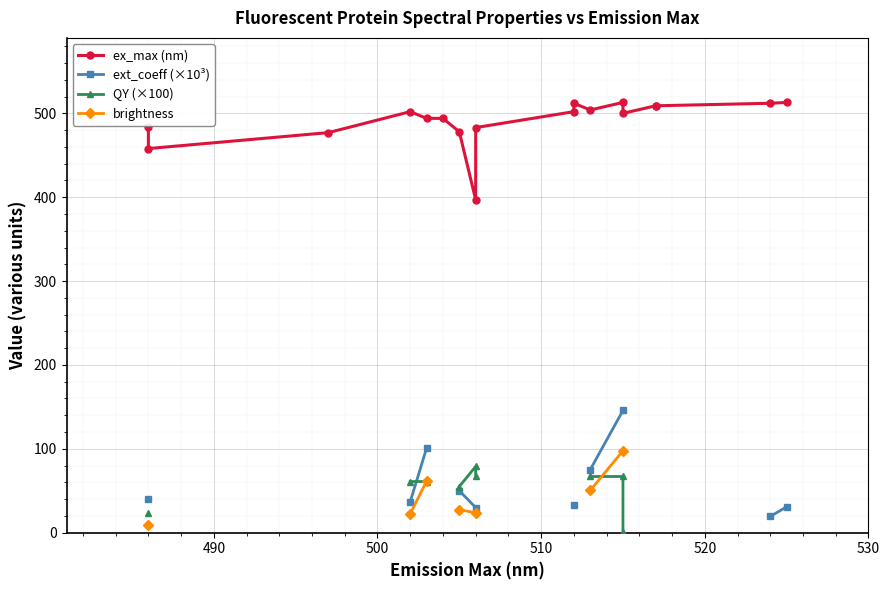

How many data points in brightness are above 61?

2